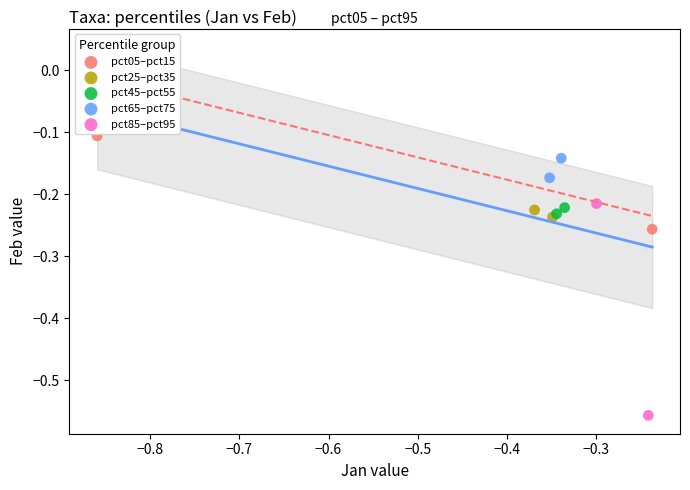

What are all the series names shown in the legend?

pct05–pct15, pct25–pct35, pct45–pct55, pct65–pct75, pct85–pct95